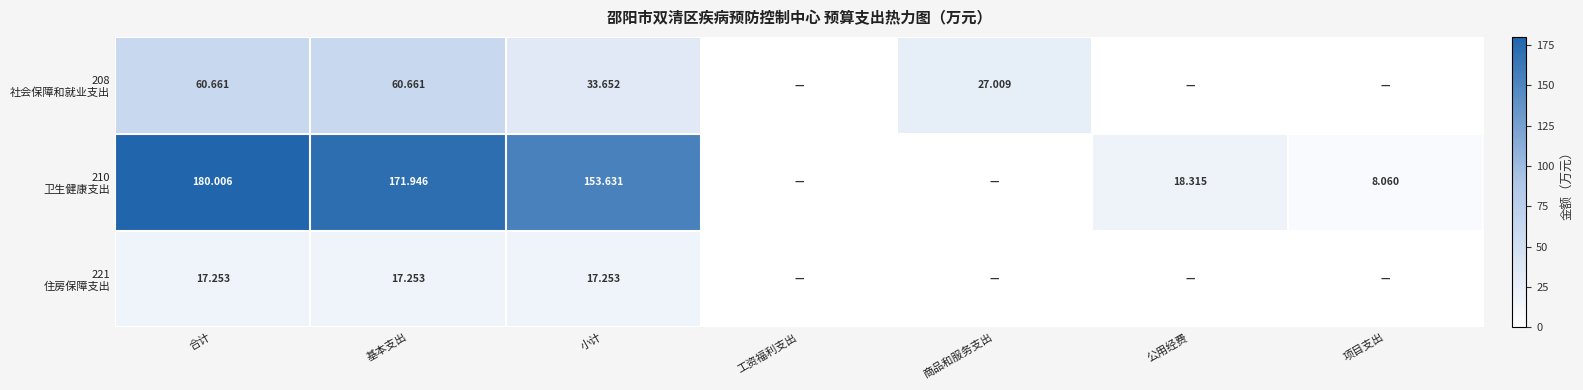

List the series in order of their peak value, lowest first.

221 住房保障支出, 208 社会保障和就业支出, 210 卫生健康支出